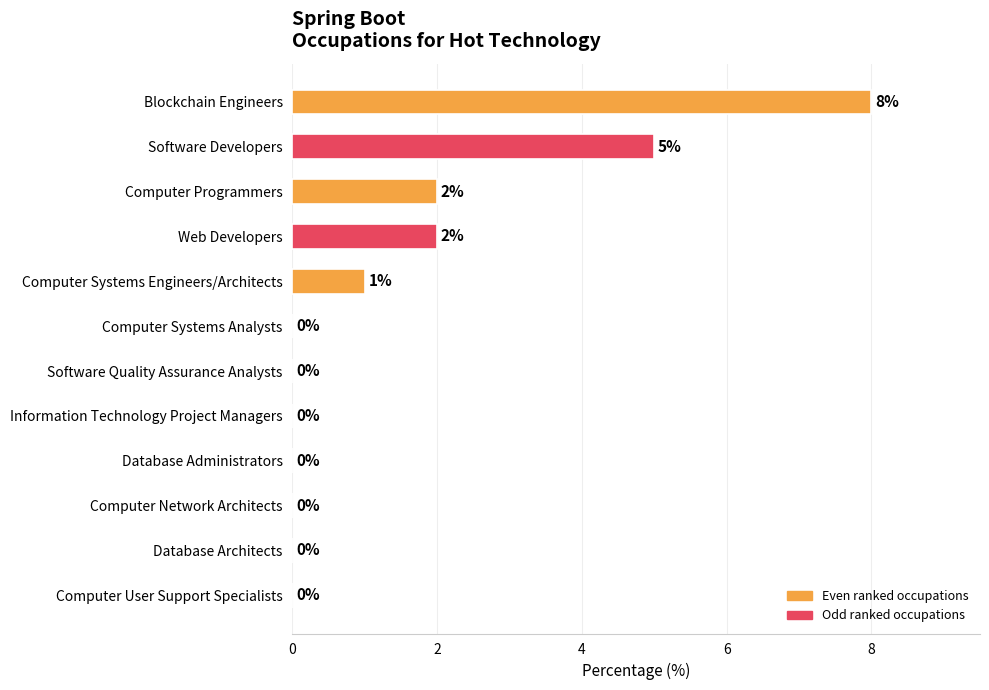

Where is the data nearest to the value 4?

Software Developers